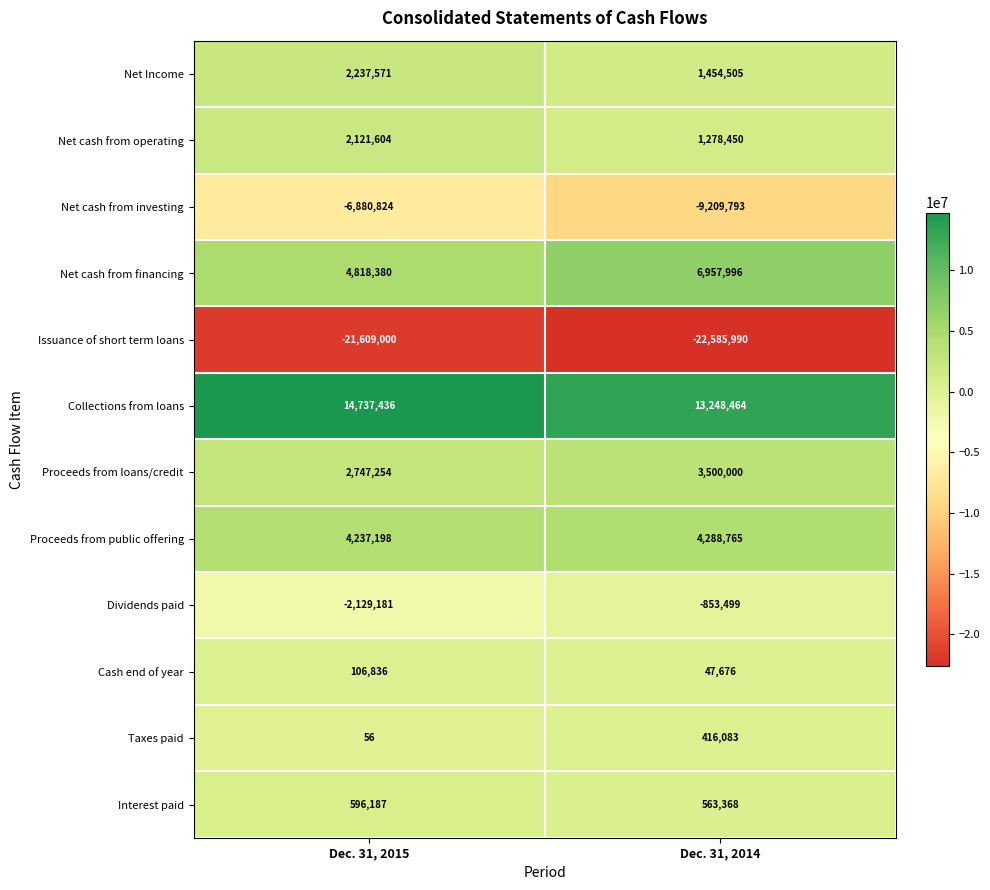

Count the number of data series in this chart.

12